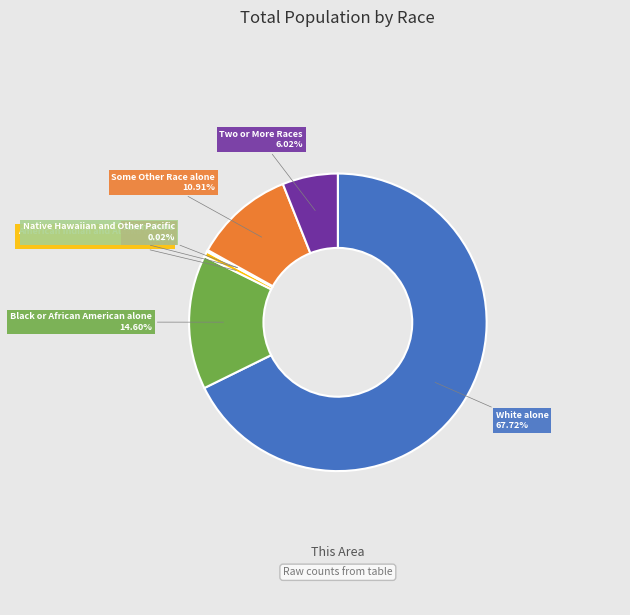

To the nearest percent, what is the difference between the largest and smallest slice percentages?

68%